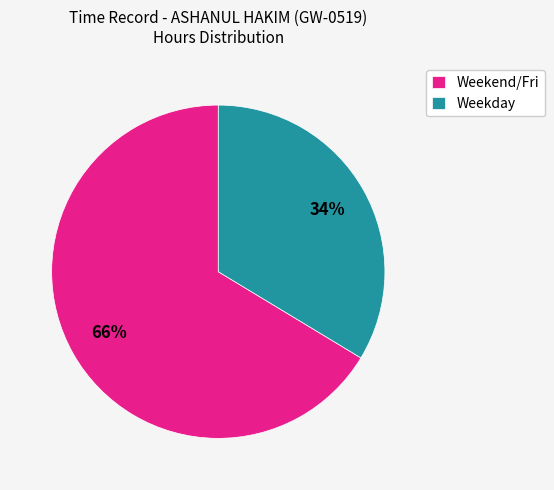

Approximately how many times larger is the value at Weekday compared to Weekend/Fri?

0.5